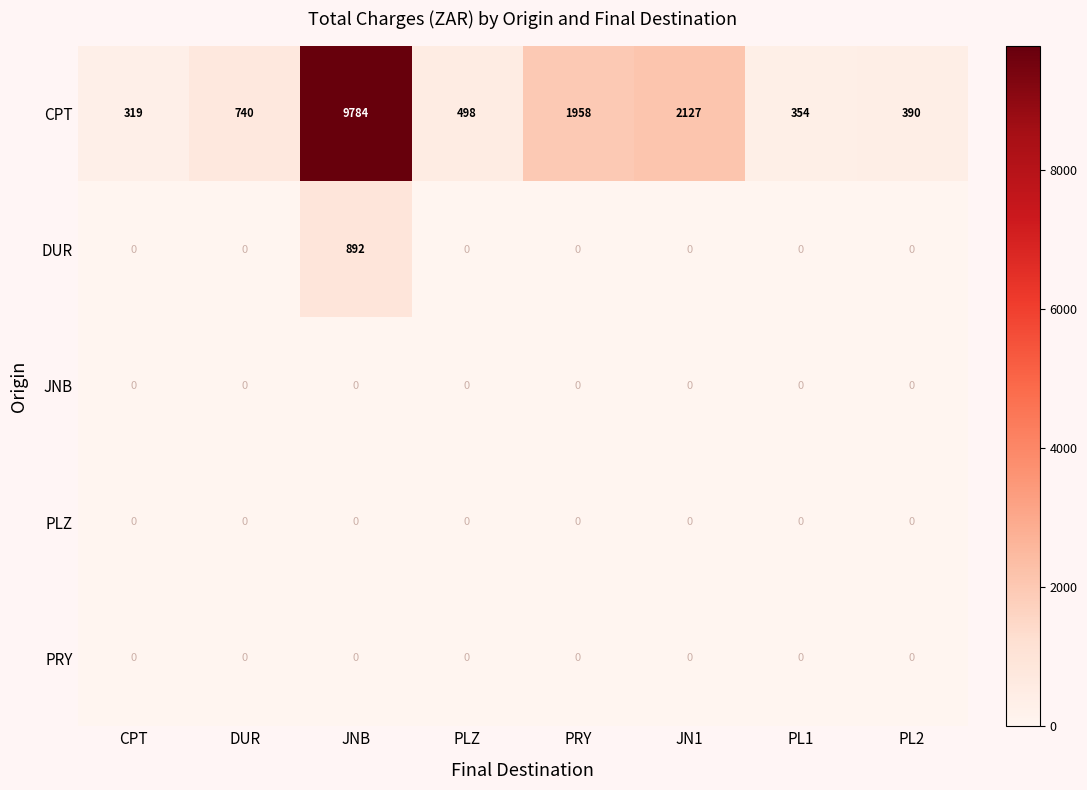

The value of PLZ at CPT is 0. True or false?

True